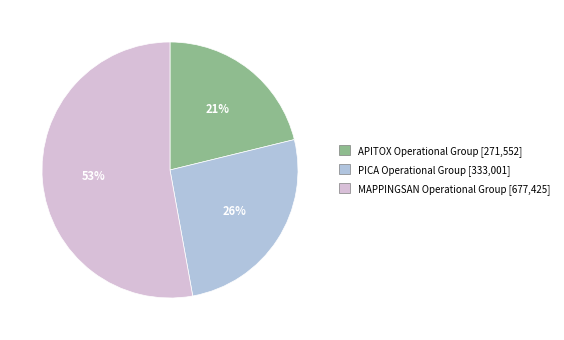

Does any single category account for the majority?

Yes